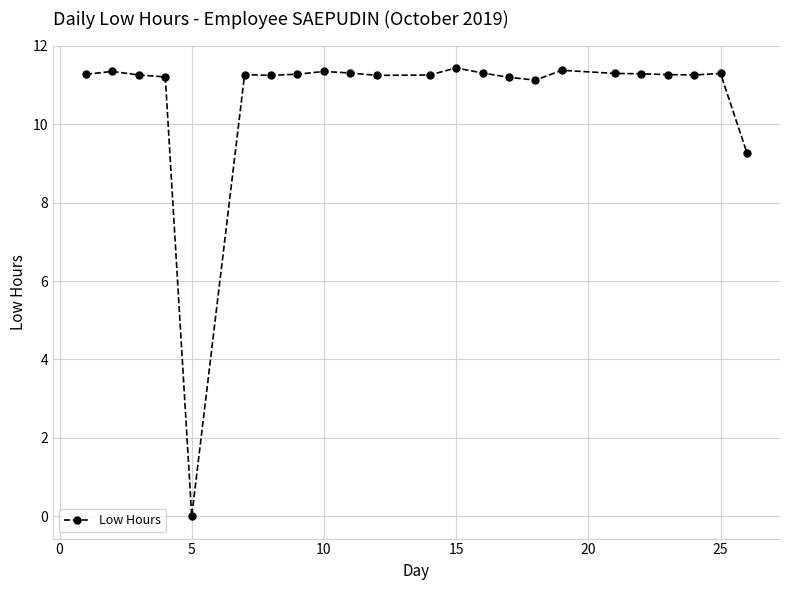

What is the value of the 19th point from the left?

11.3